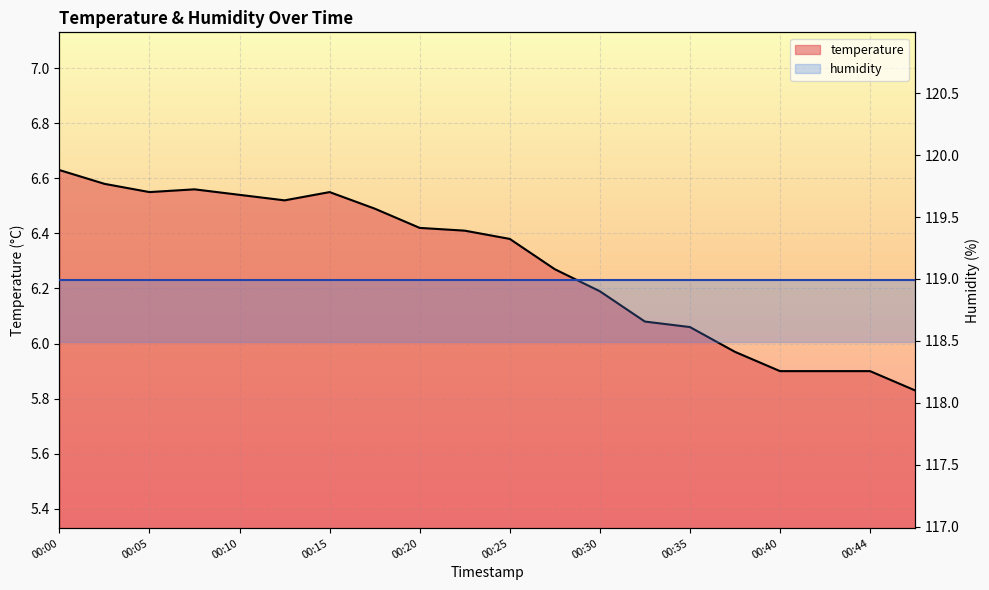

How many points are lower than both their immediate neighbors (excluding endpoints)?

2